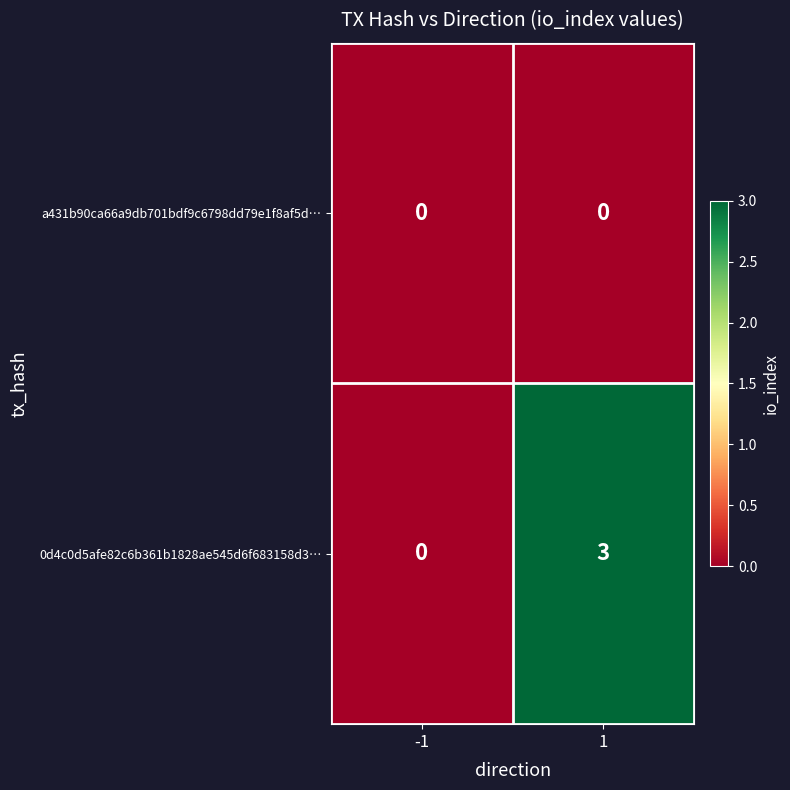

What is the maximum value shown in the chart?

3